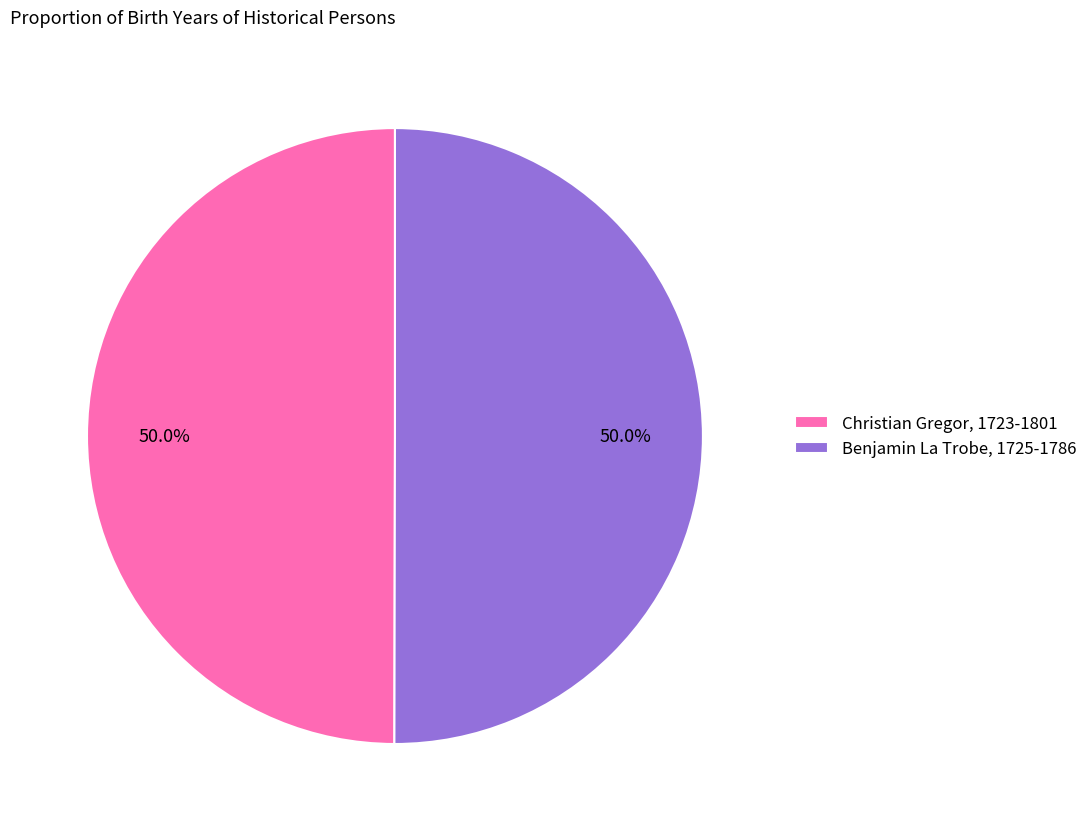

Combined, what portion of the pie is Christian Gregor, 1723-1801 and Benjamin La Trobe, 1725-1786?

100.0%